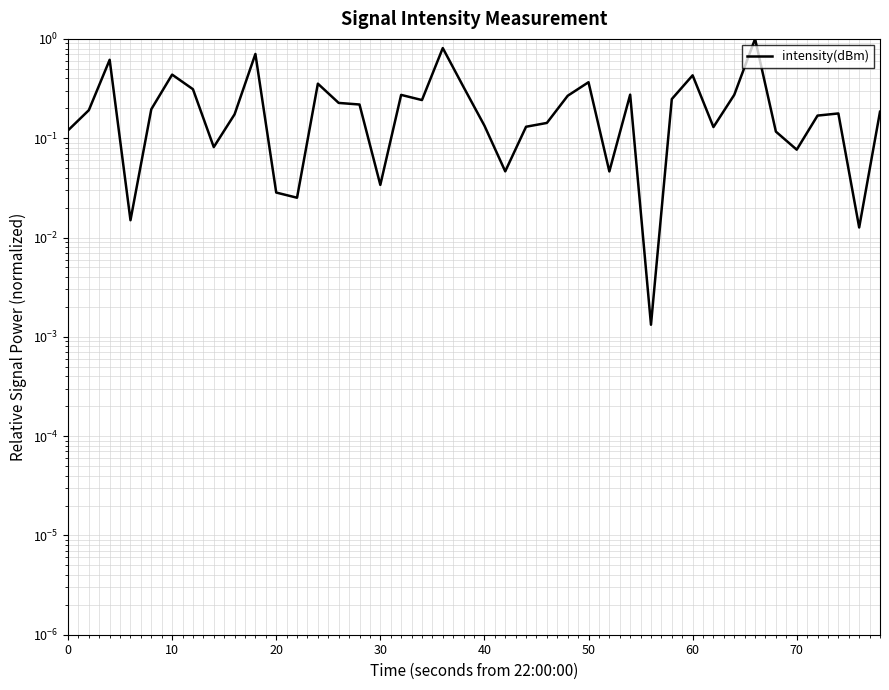

How many data points does each series have?

40